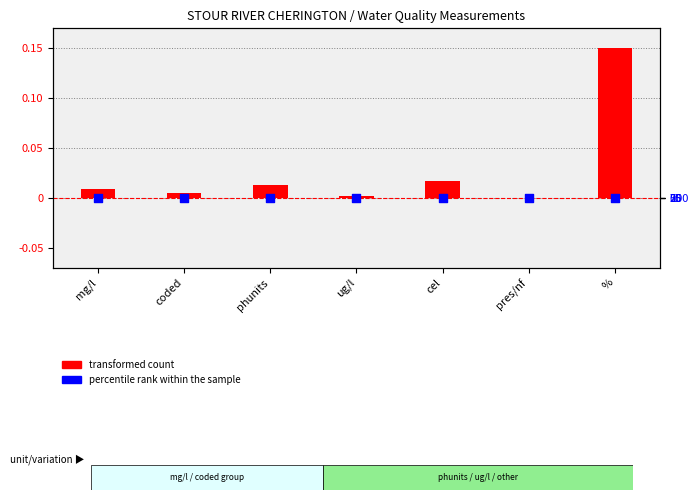

Which series has the largest total across all categories?

transformed count